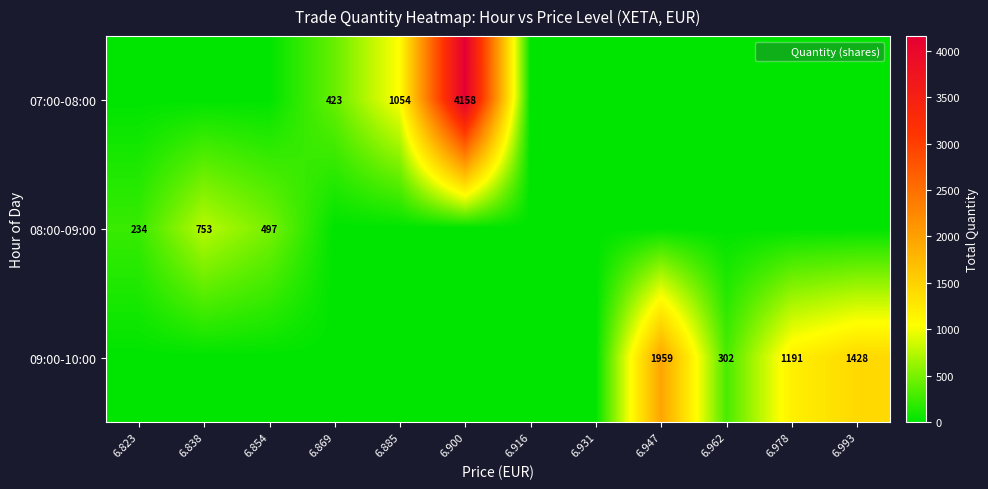

At how many categories does at least one series exceed 2328?

1